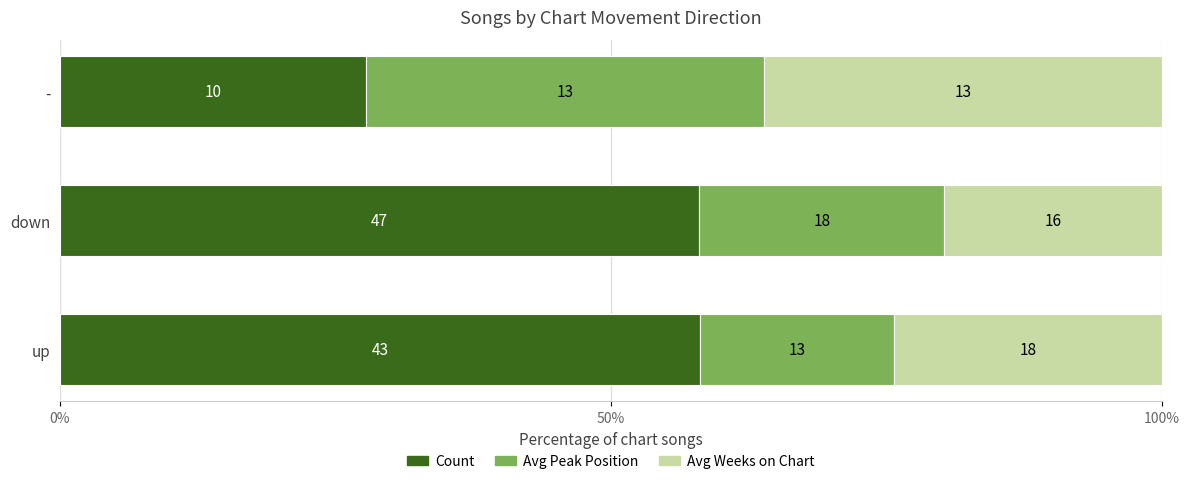

What are all the series names shown in the legend?

Count, Avg Peak Position, Avg Weeks on Chart